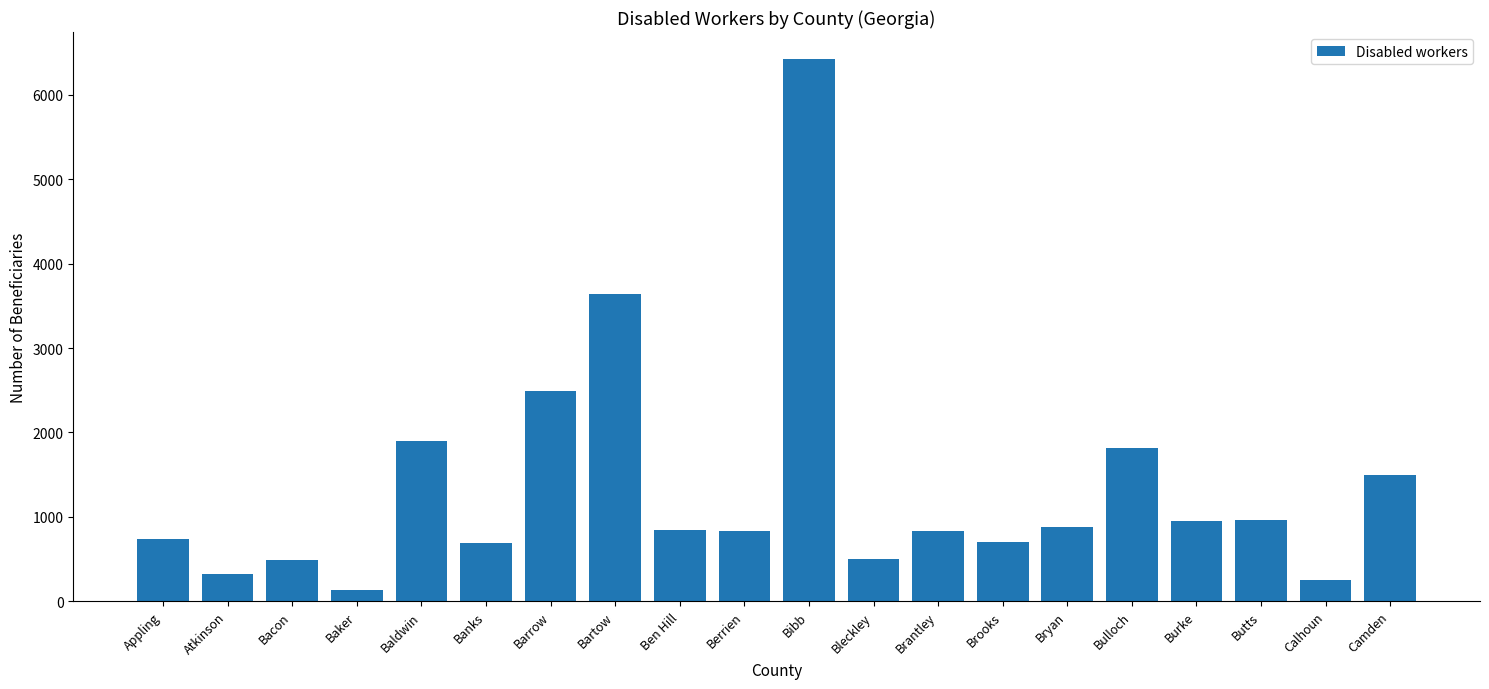

What is the sum of the values at Bleckley and Bartow?

4140